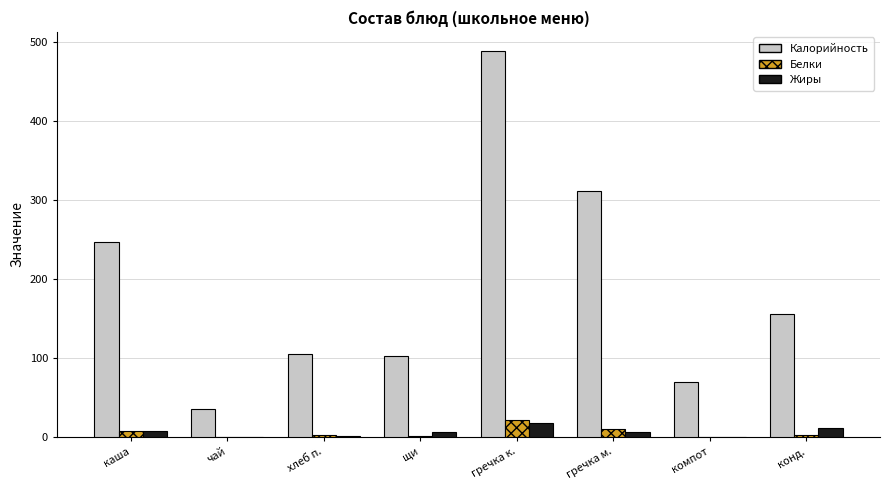

Which label corresponds to the largest value in the chart?

гречка к.